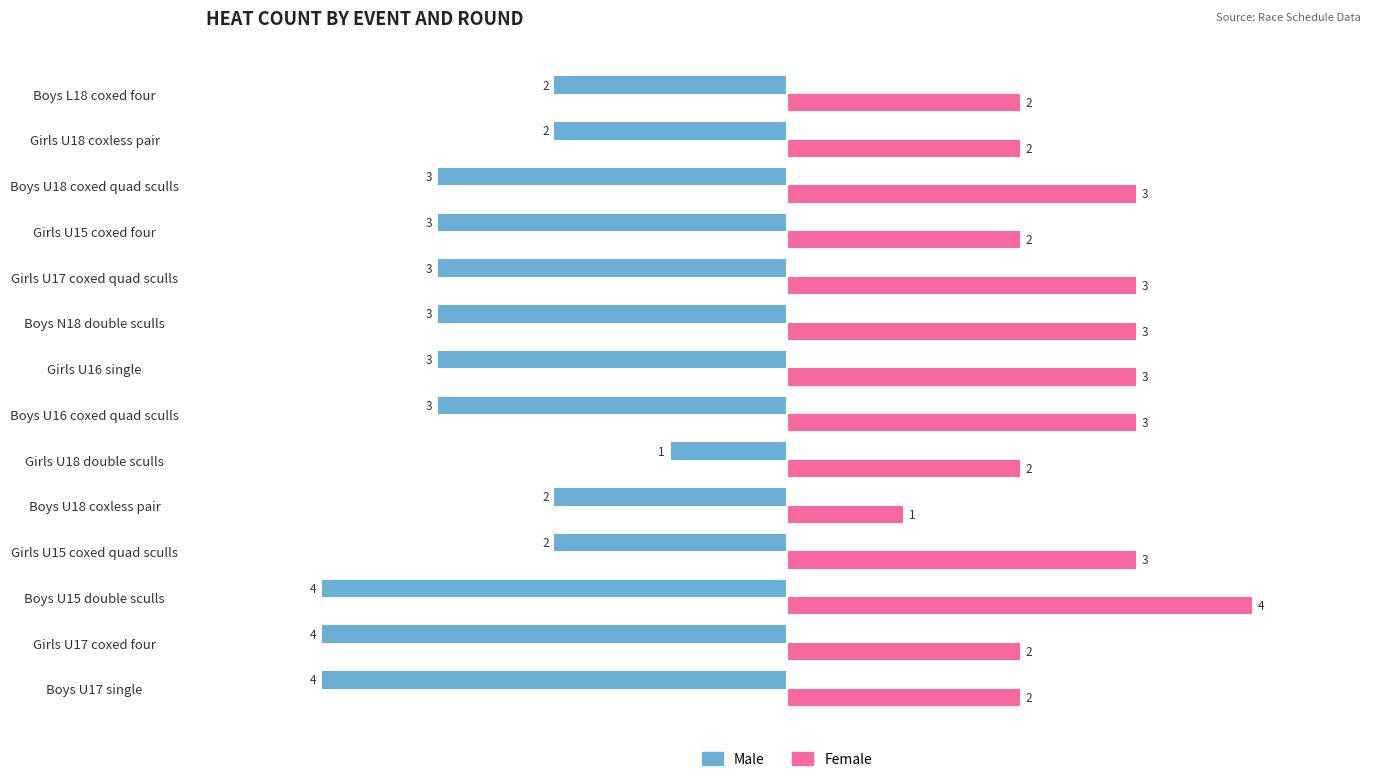

List the series in order of their peak value, lowest first.

Male, Female